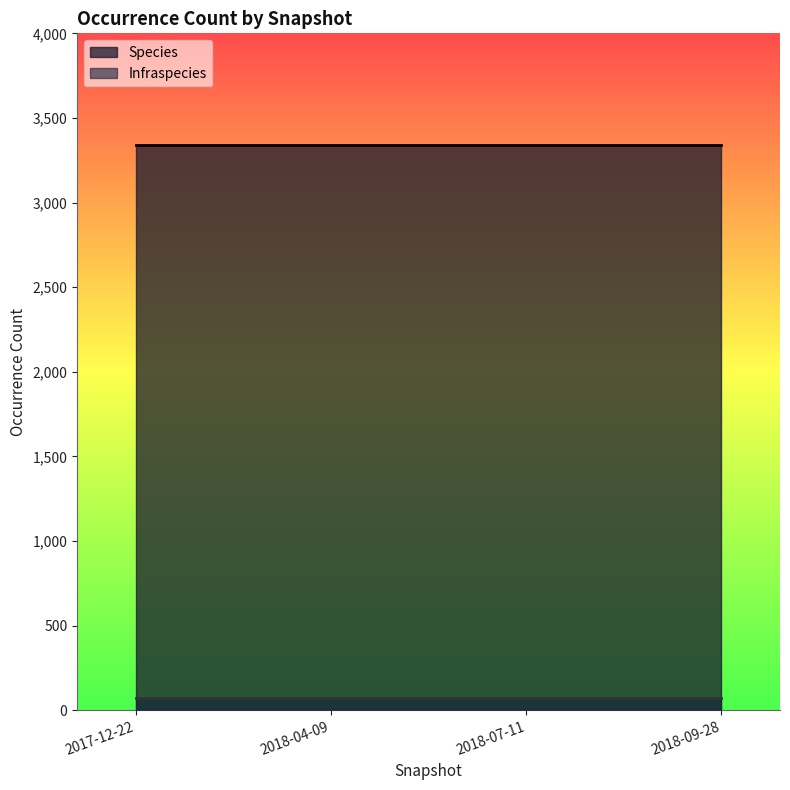

The value of Infraspecies at 2017-12-22 is 99. True or false?

False